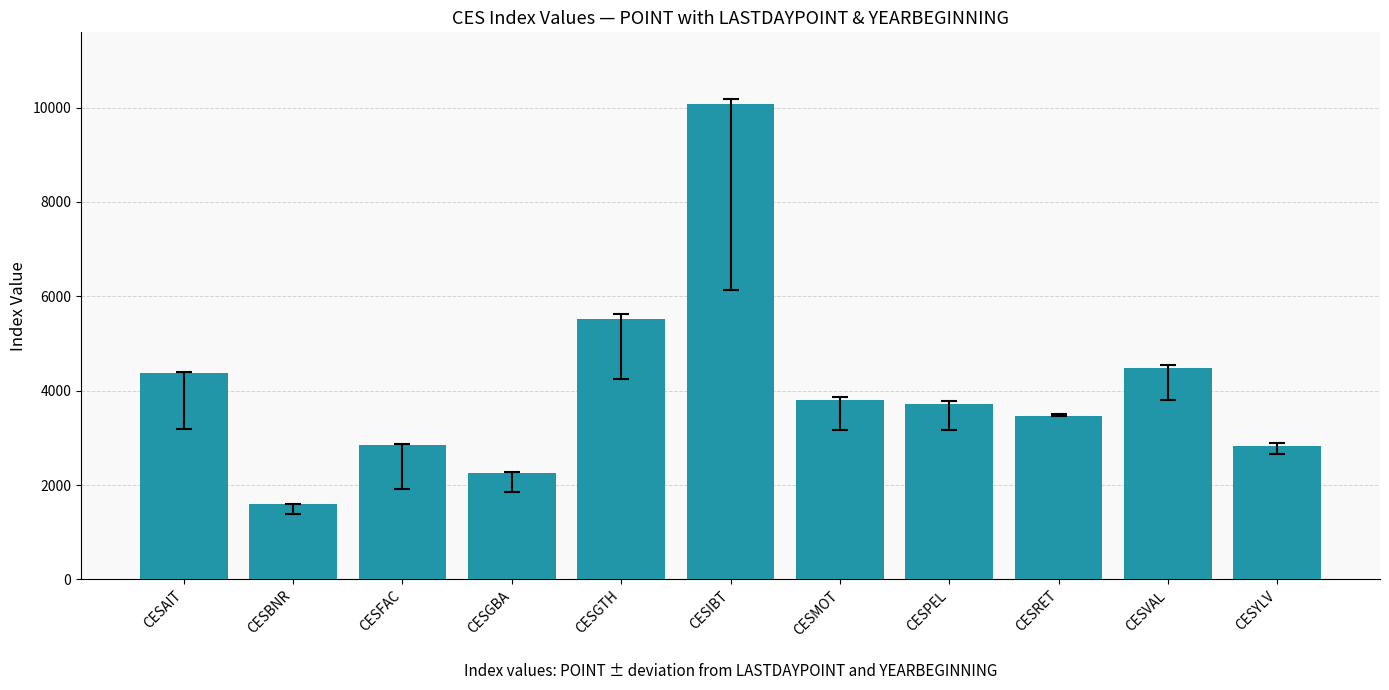

Is it true that the value at CESPEL is 1707.2?

False